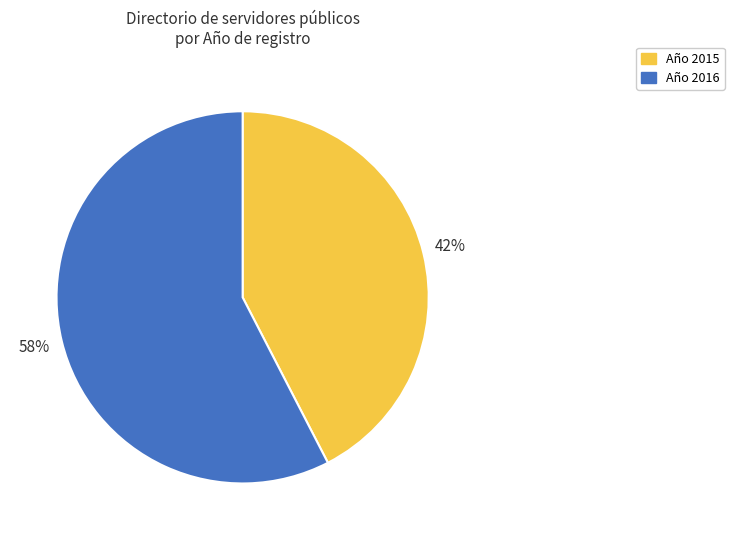

How many segments does this pie chart have?

2